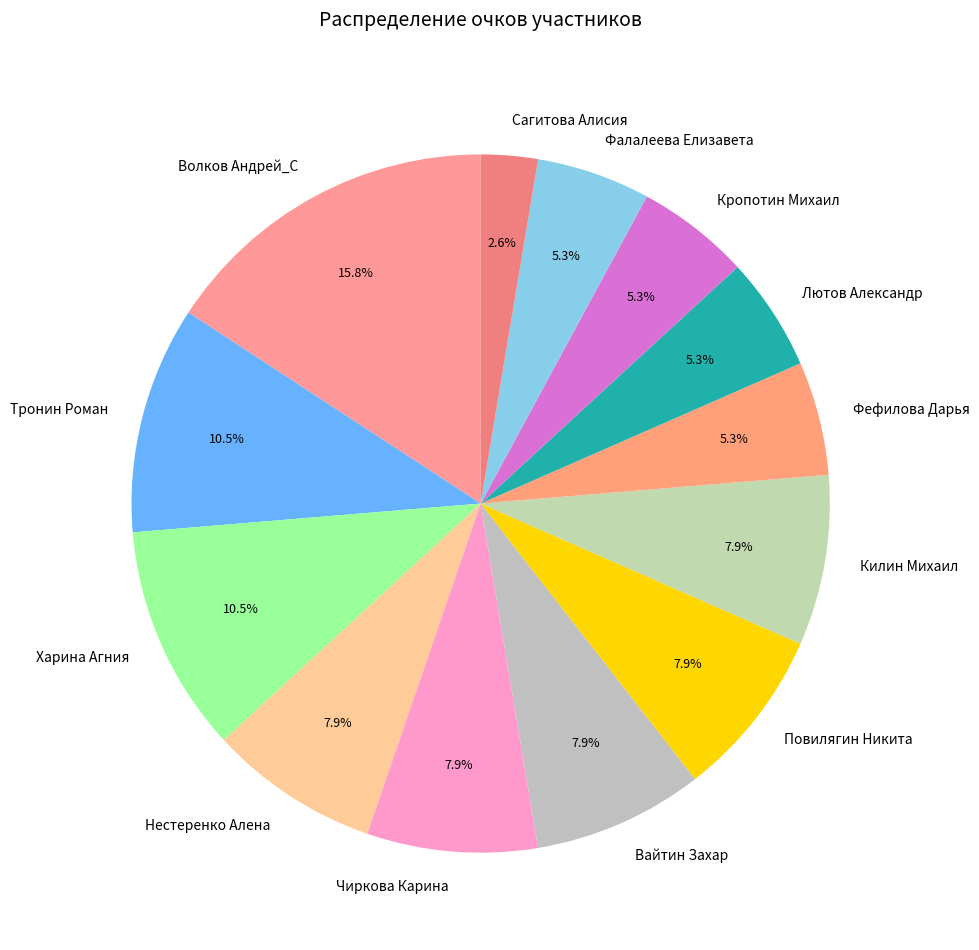

Approximately how many times larger is the value at Харина Агния compared to Нестеренко Алена?

1.3